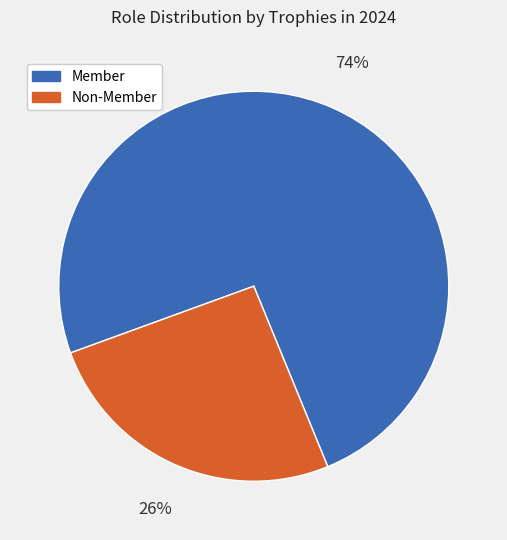

How many slices are in this pie chart?

2